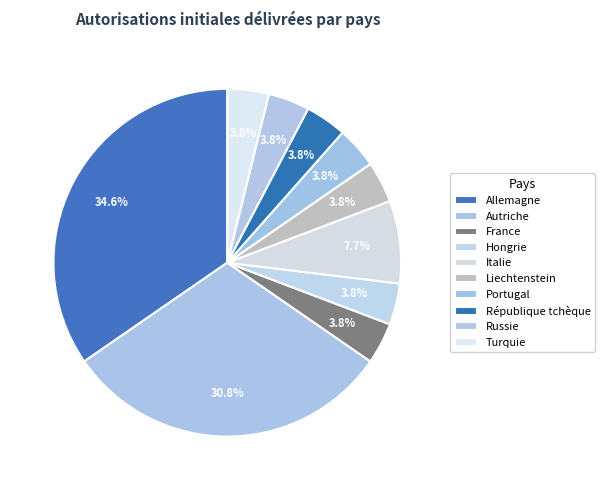

To the nearest percent, what is the combined percentage of Turquie and Hongrie?

8%